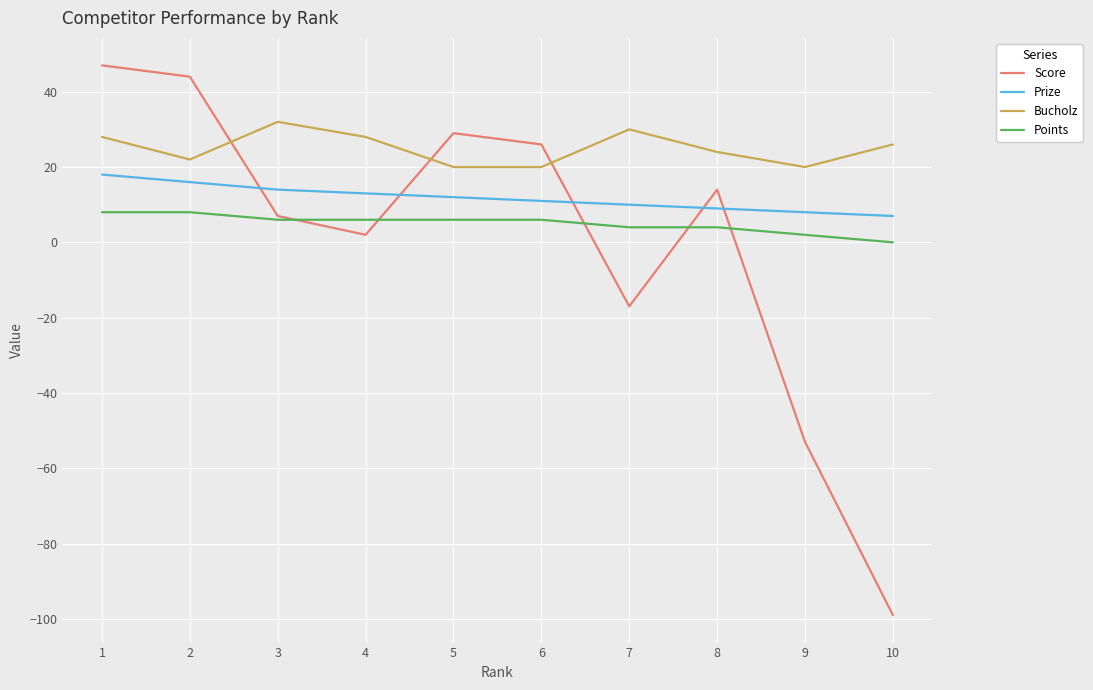

True or false: Score has a value of 47 at 1.

True